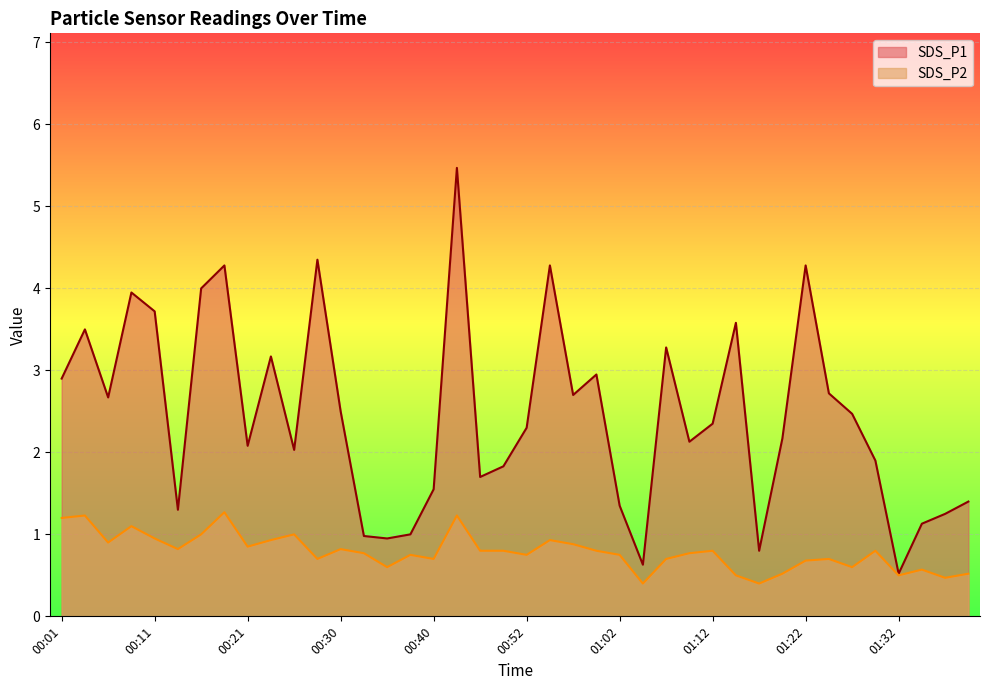

Reading left to right, transcribe all the data shown in this chart.

SDS_P1: 2.9	3.5	2.7	4.0	3.7	1.3	4.0	4.3	2.1	3.2	2.0	4.3	2.5	1.0	0.9	1.0	1.6	5.5	1.7	1.8	2.3	4.3	2.7	3.0	1.4	0.6	3.3	2.1	2.4	3.6	0.8	2.2	4.3	2.7	2.5	1.9	0.5	1.1	1.2	1.4
SDS_P2: 1.2	1.2	0.9	1.1	0.9	0.8	1.0	1.3	0.8	0.9	1.0	0.7	0.8	0.8	0.6	0.8	0.7	1.2	0.8	0.8	0.8	0.9	0.9	0.8	0.8	0.4	0.7	0.8	0.8	0.5	0.4	0.5	0.7	0.7	0.6	0.8	0.5	0.6	0.5	0.5